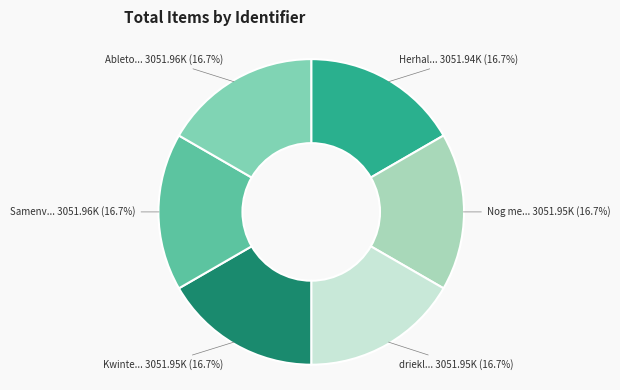

Is there any slice that represents more than half of the pie?

No